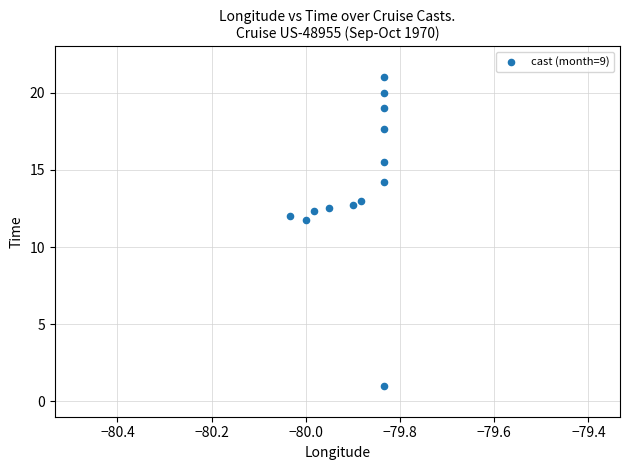

What is the range of Y values (max minus min)?

20.0